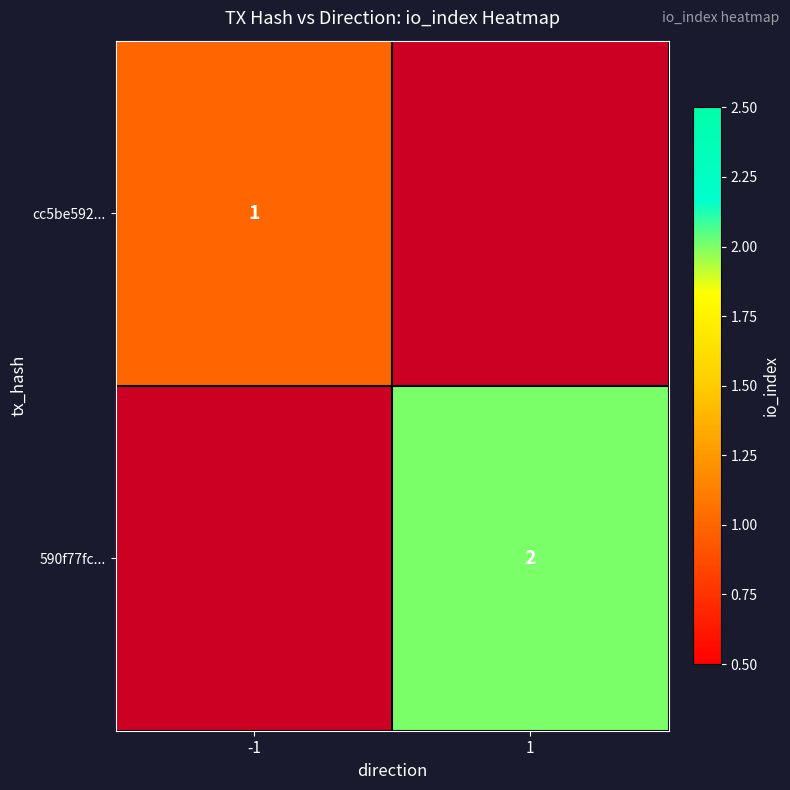

Is it true that cc5be592... equals 0.3 at -1?

False